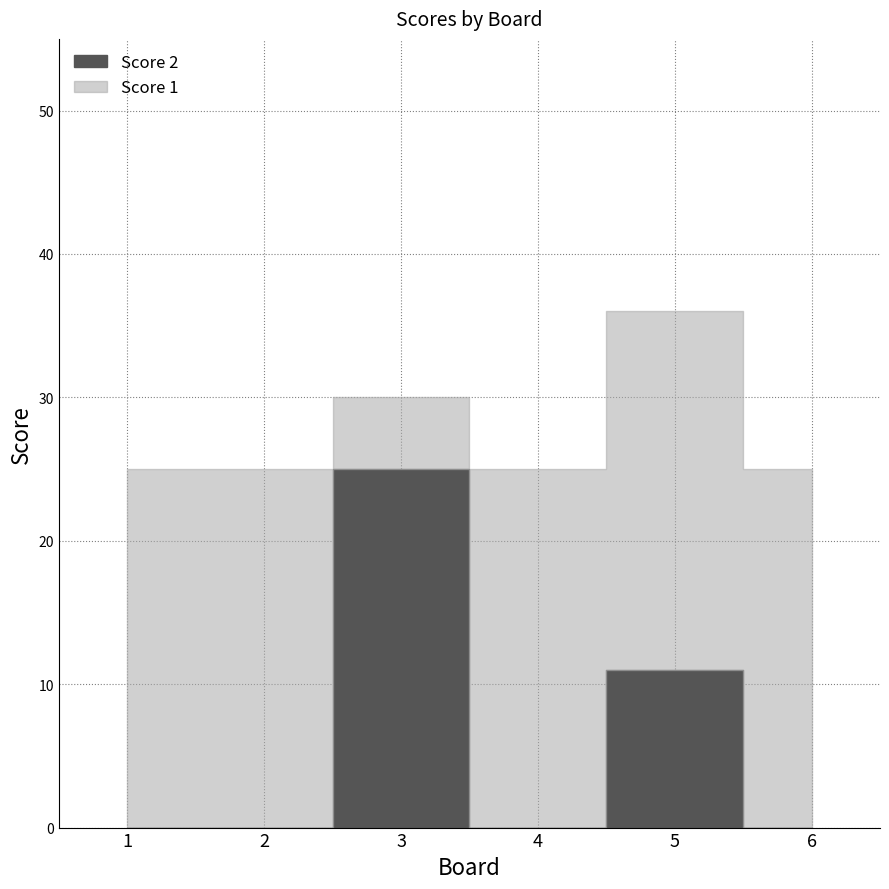

What are all the series names shown in the legend?

Score 2, Score 1